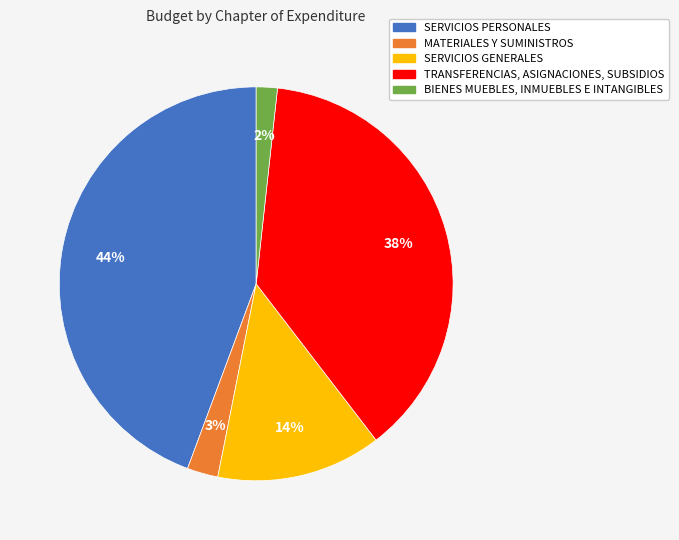

What is the smallest slice in the pie chart?

BIENES MUEBLES, INMUEBLES E INTANGIBLES